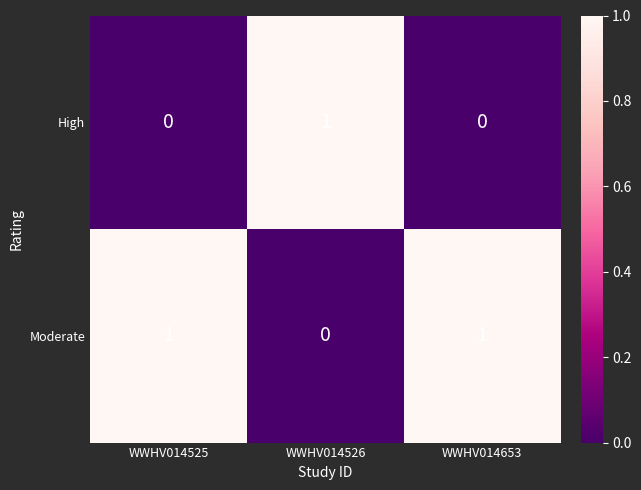

Which category has the lowest value in the Moderate series?

WWHV014526